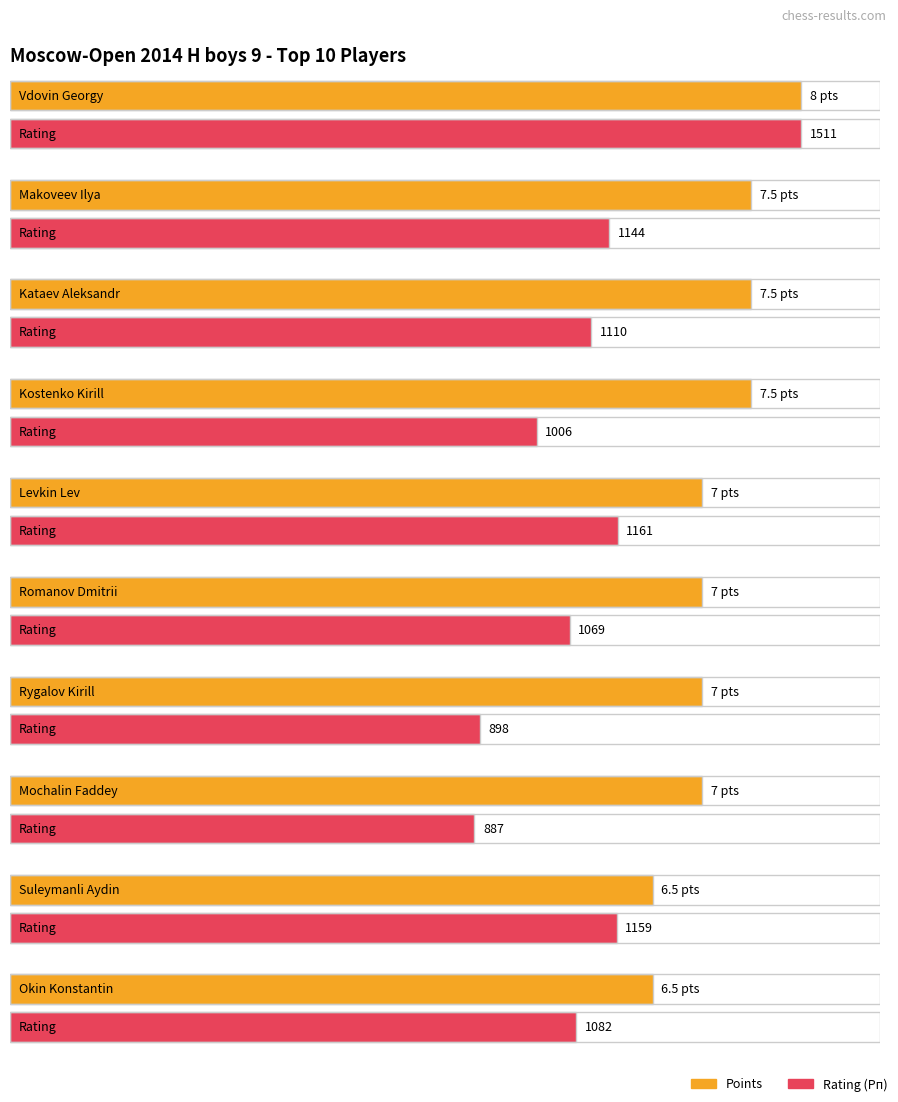

How many groups of bars are there?

10